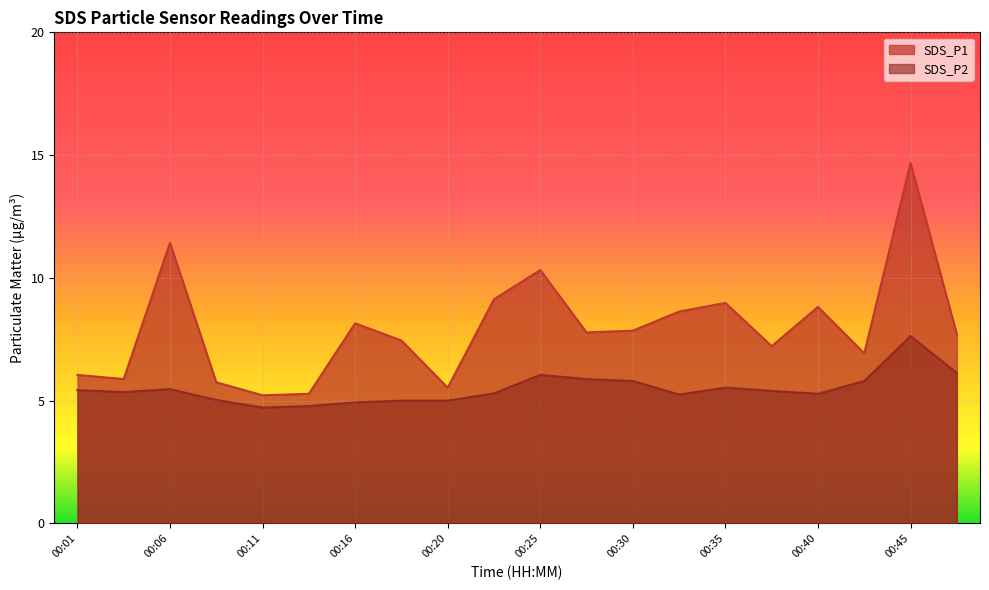

What is the average value of the SDS_P1 series?

7.9